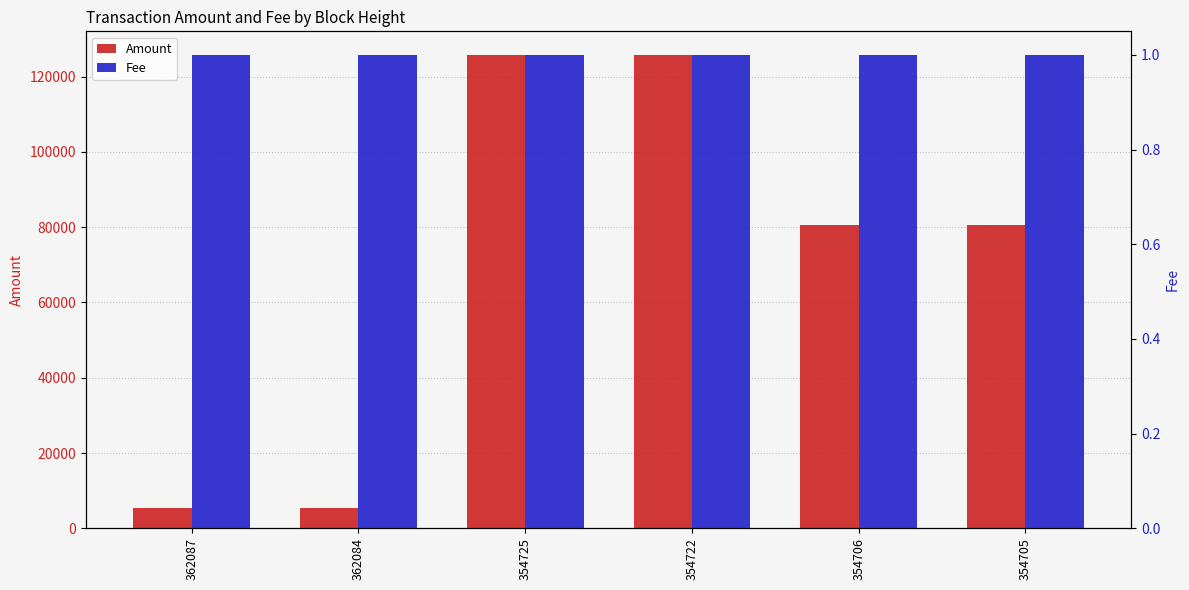

Between 362087 and 354722, which series saw the biggest shift?

Amount